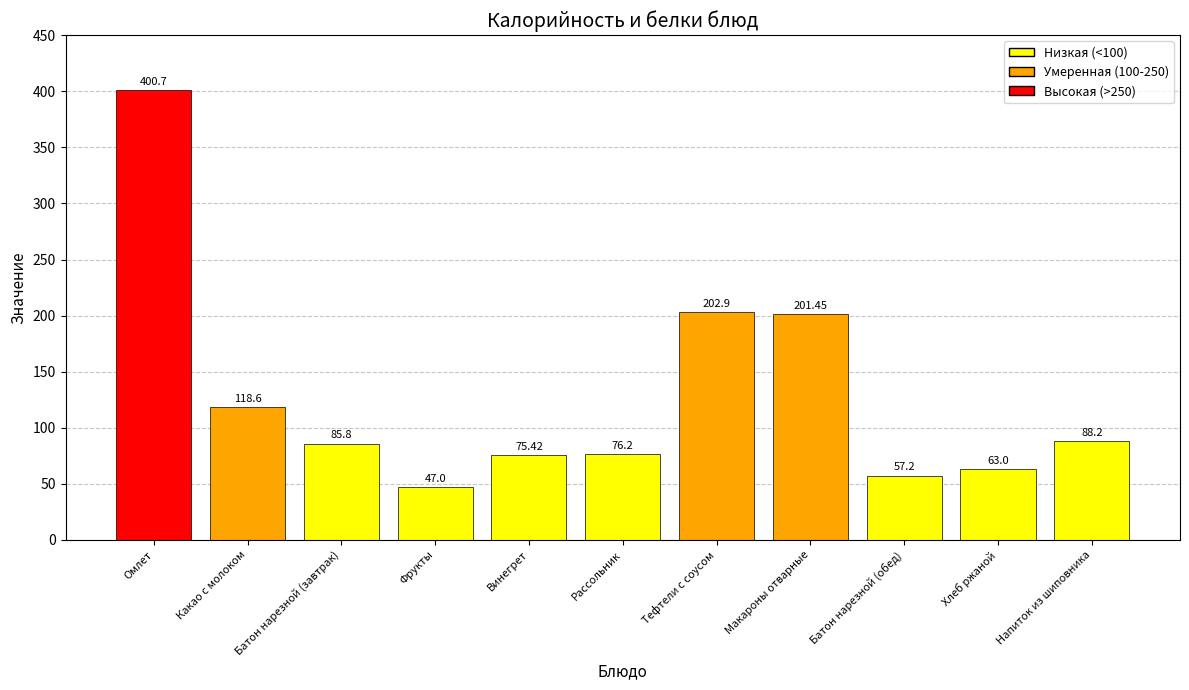

What is the minimum value shown in the chart?

47.0